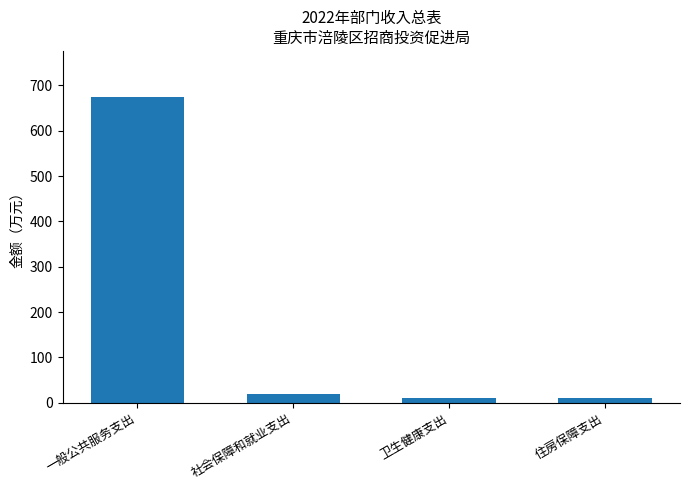

Which has a higher value, 一般公共服务支出 or 卫生健康支出?

一般公共服务支出